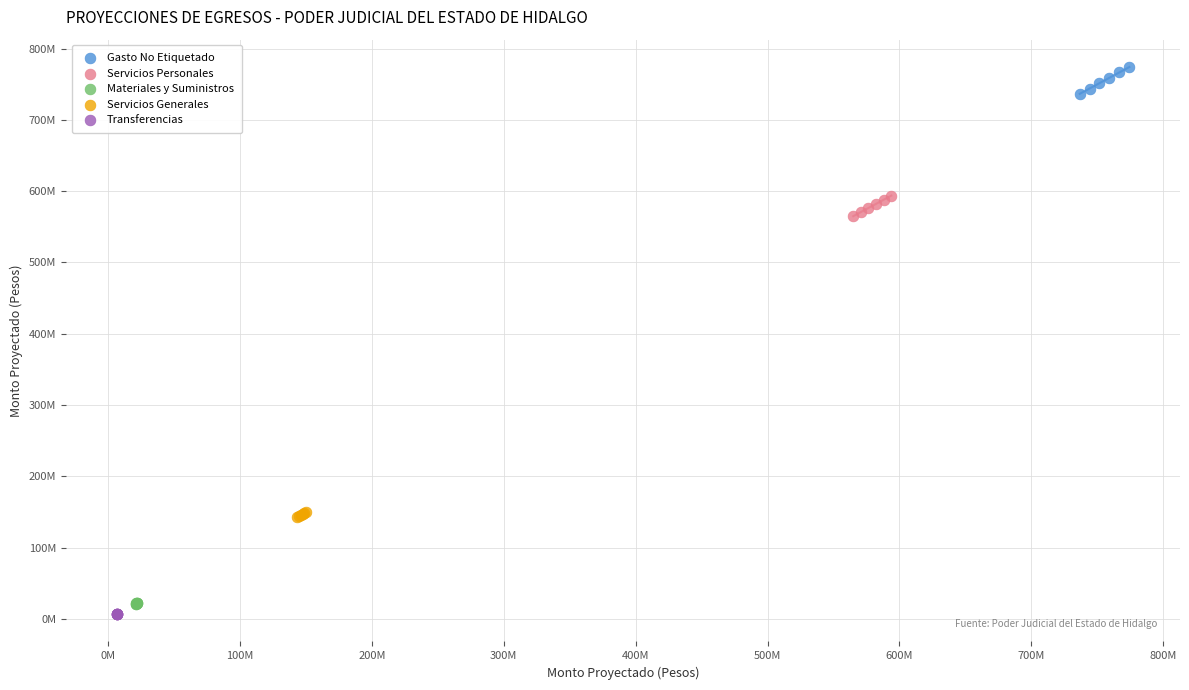

What are all the series names shown in the legend?

Gasto No Etiquetado, Servicios Personales, Materiales y Suministros, Servicios Generales, Transferencias